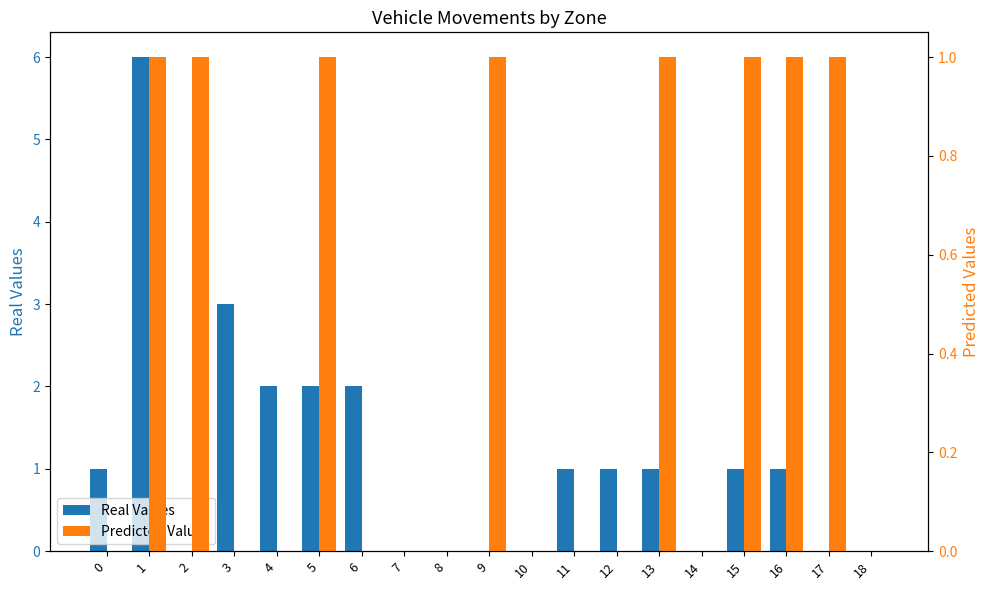

At which category is the sum across all series the highest?

1